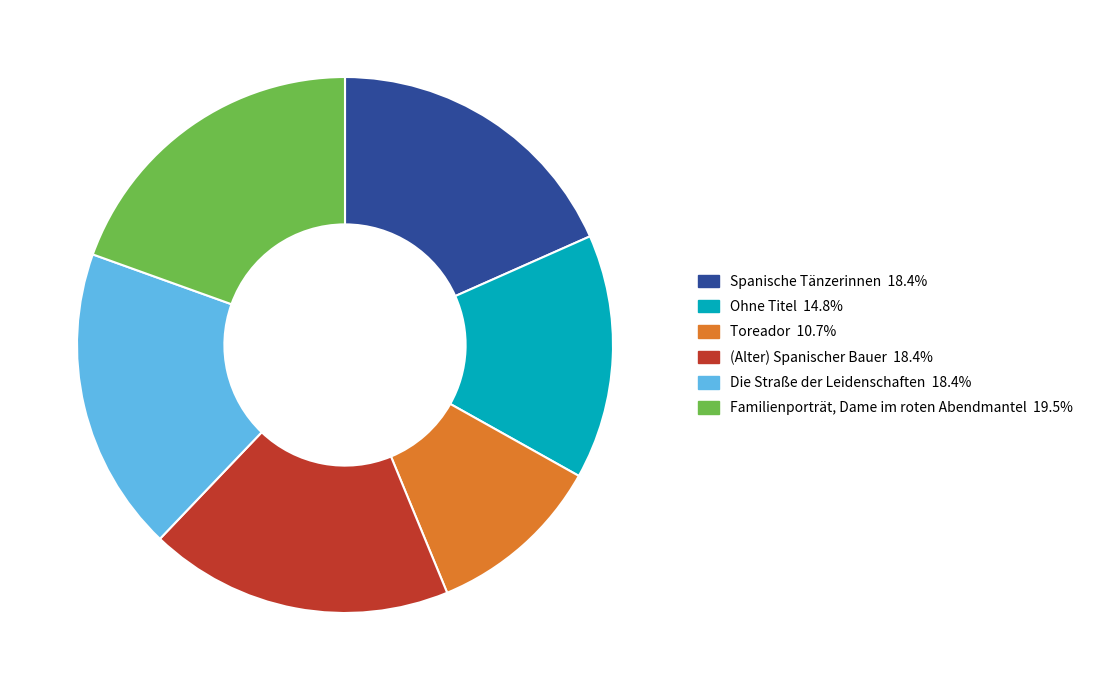

Do Die Straße der Leidenschaften and (Alter) Spanischer Bauer together represent more than half of the pie?

No